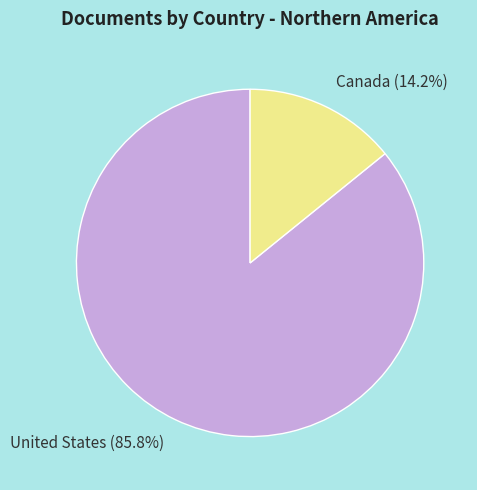

What is the largest slice in the pie chart?

United States